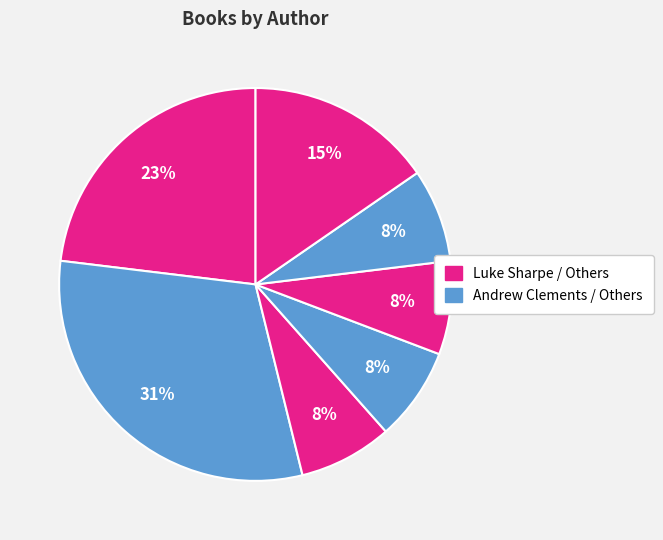

How many segments does this pie chart have?

7